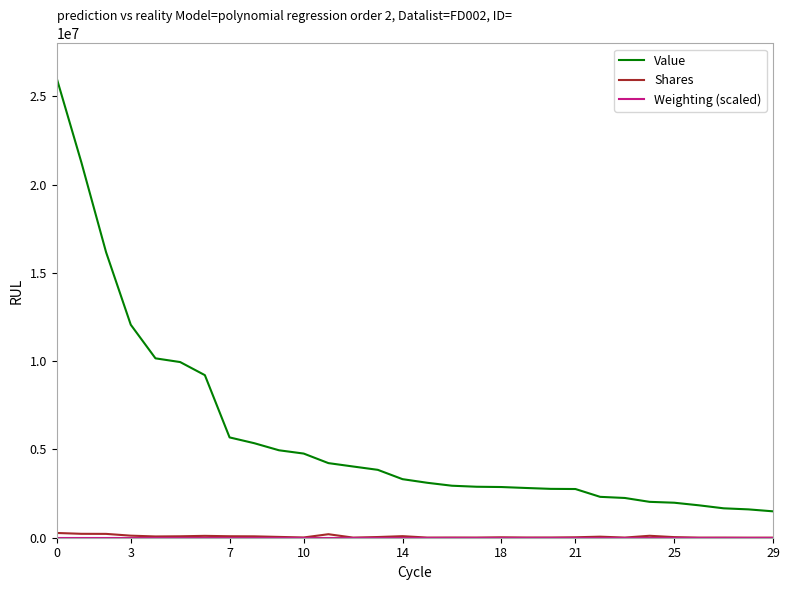

What is the maximum value for Value?

26040000